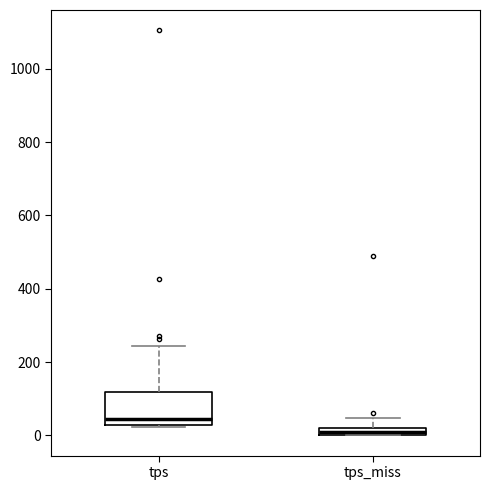

Where is the upper edge of the box for tps on the y-axis? The values are not printed on the chart, so give them approximately, as read against the axis.

120